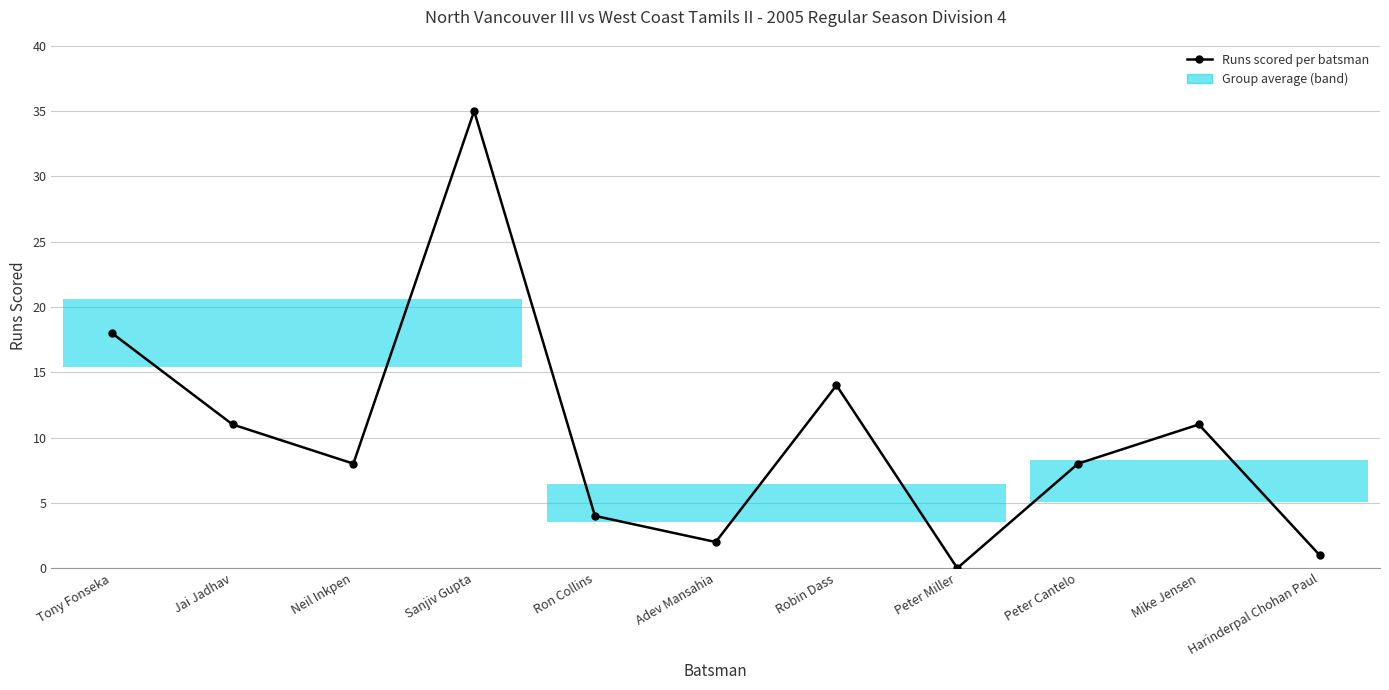

What is the label of the 10th bar from the right?

Jai Jadhav